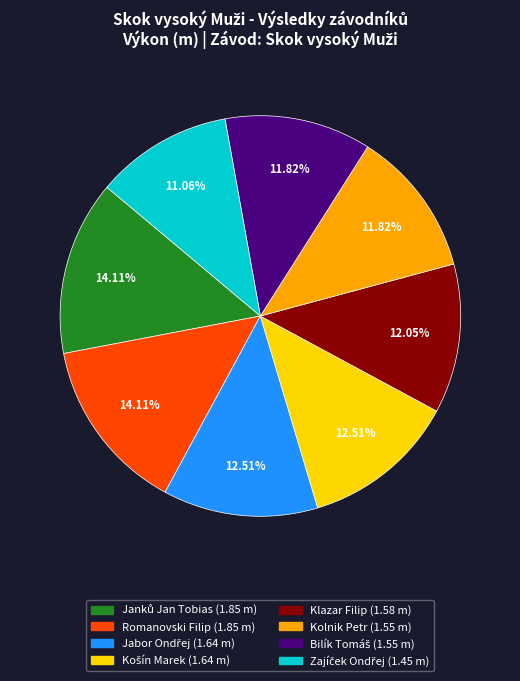

How many slices are in this pie chart?

8